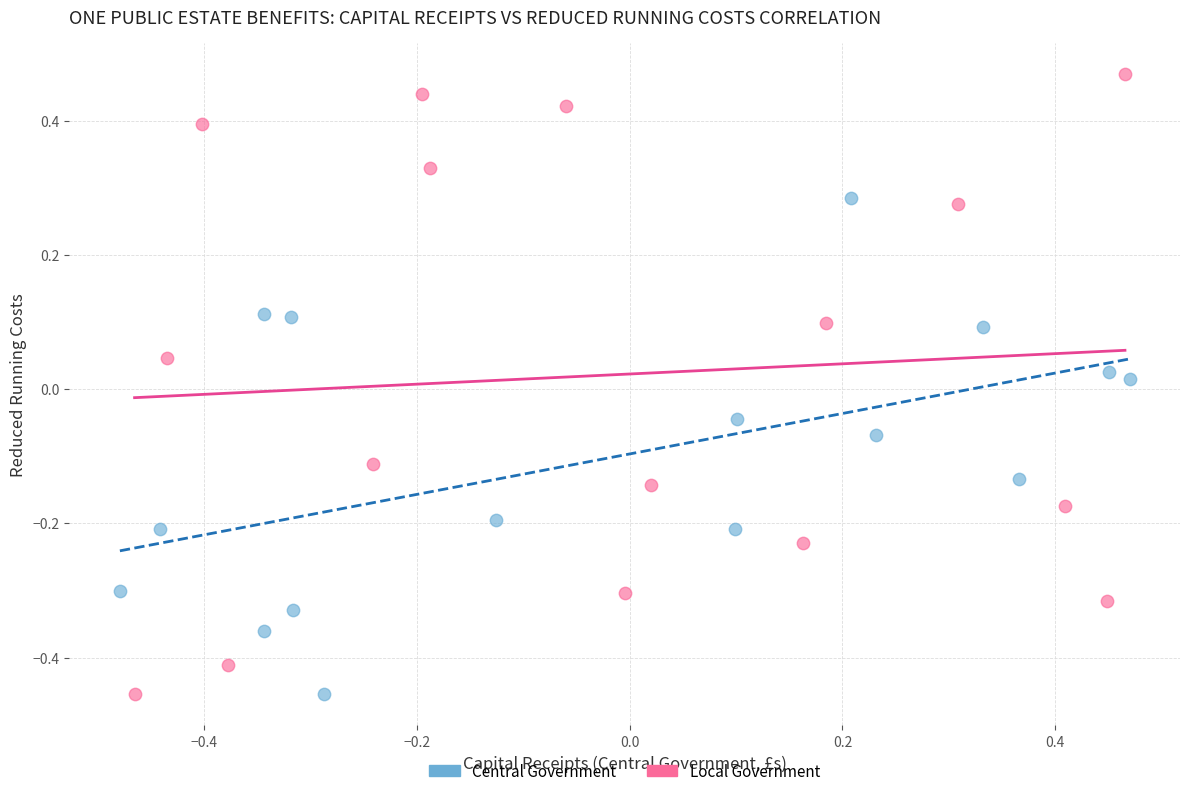

Which series has the largest Y range (max minus min)?

Local Government